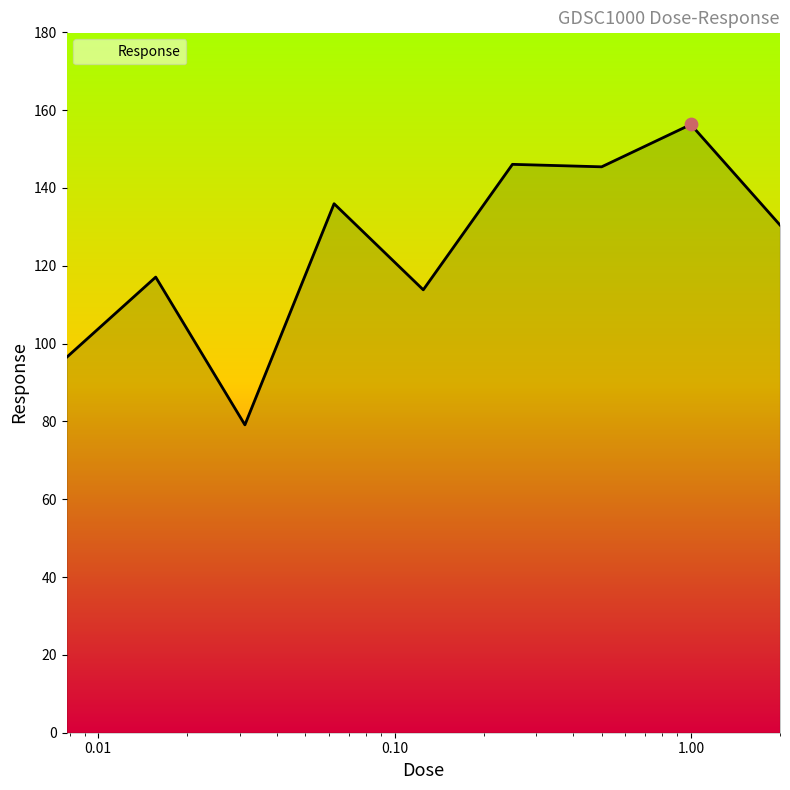

What is the smallest value displayed?

79.1